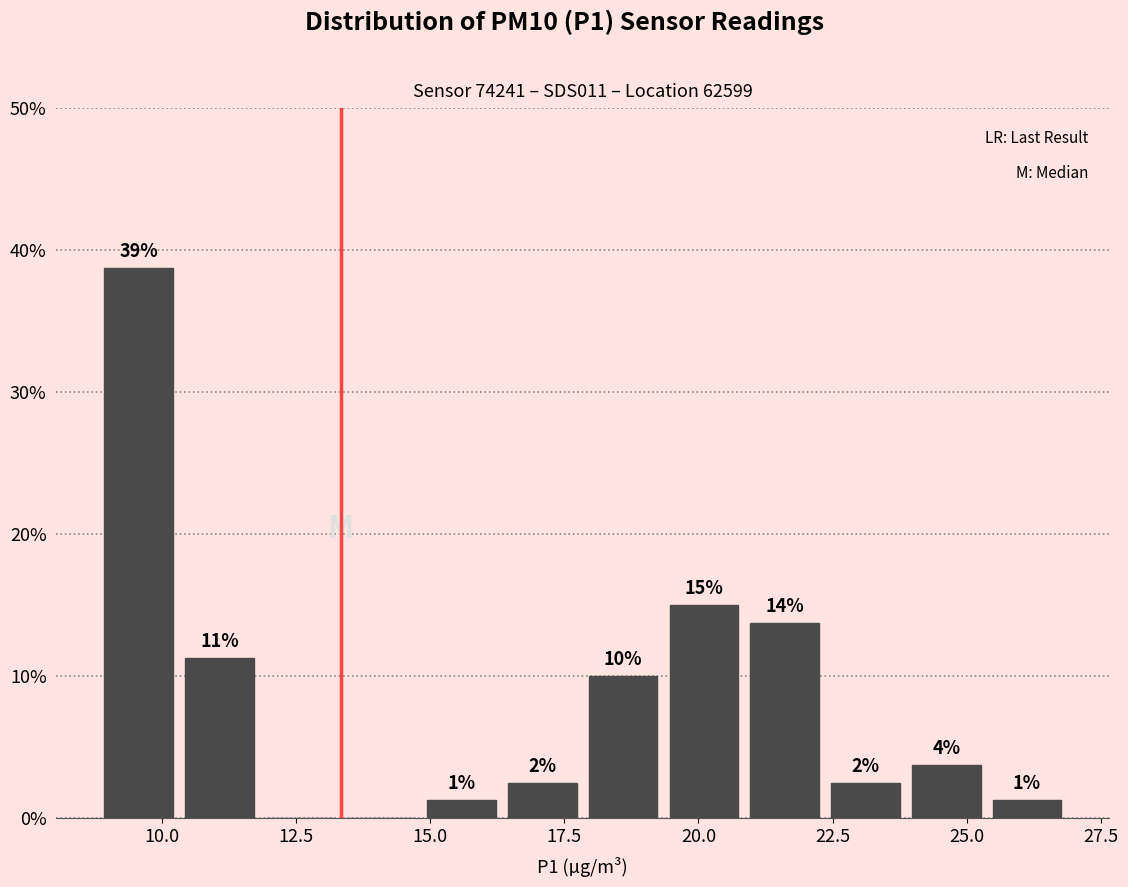

Read against the x-axis, roughly where is the centre of the tallest bar?

9.5